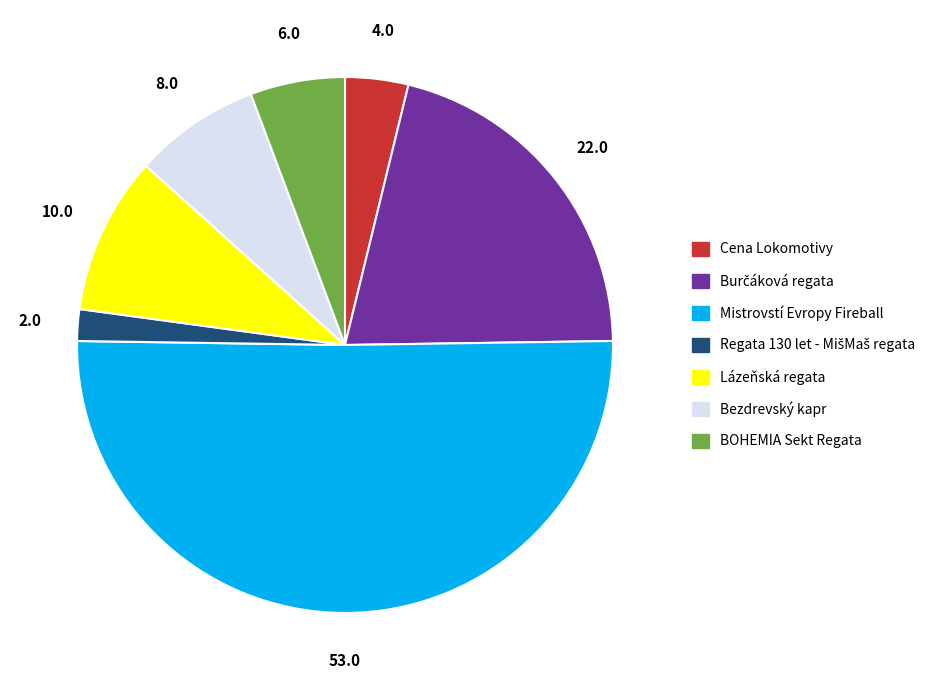

The BOHEMIA Sekt Regata slice represents 6% of the pie. True or false?

True